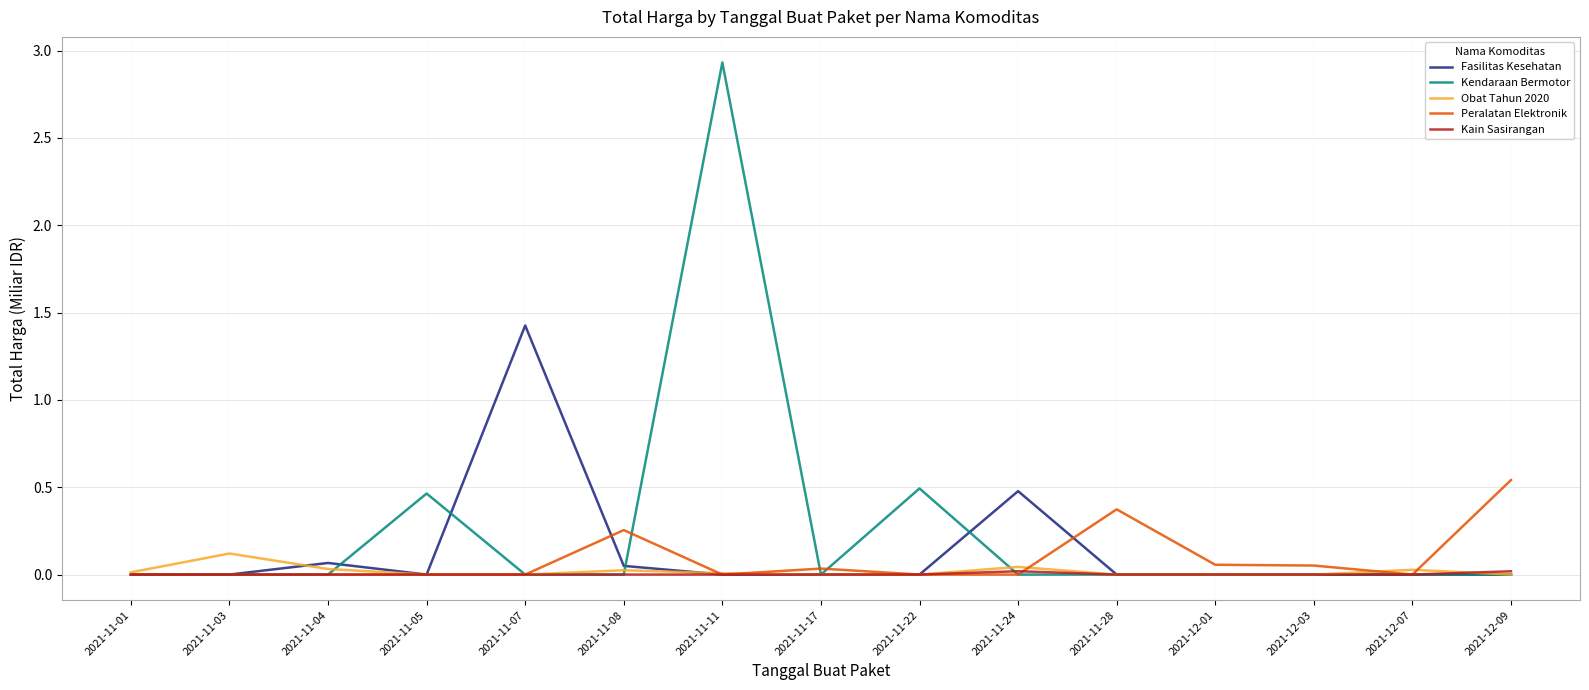

At which category is the sum across all series the highest?

2021-11-11